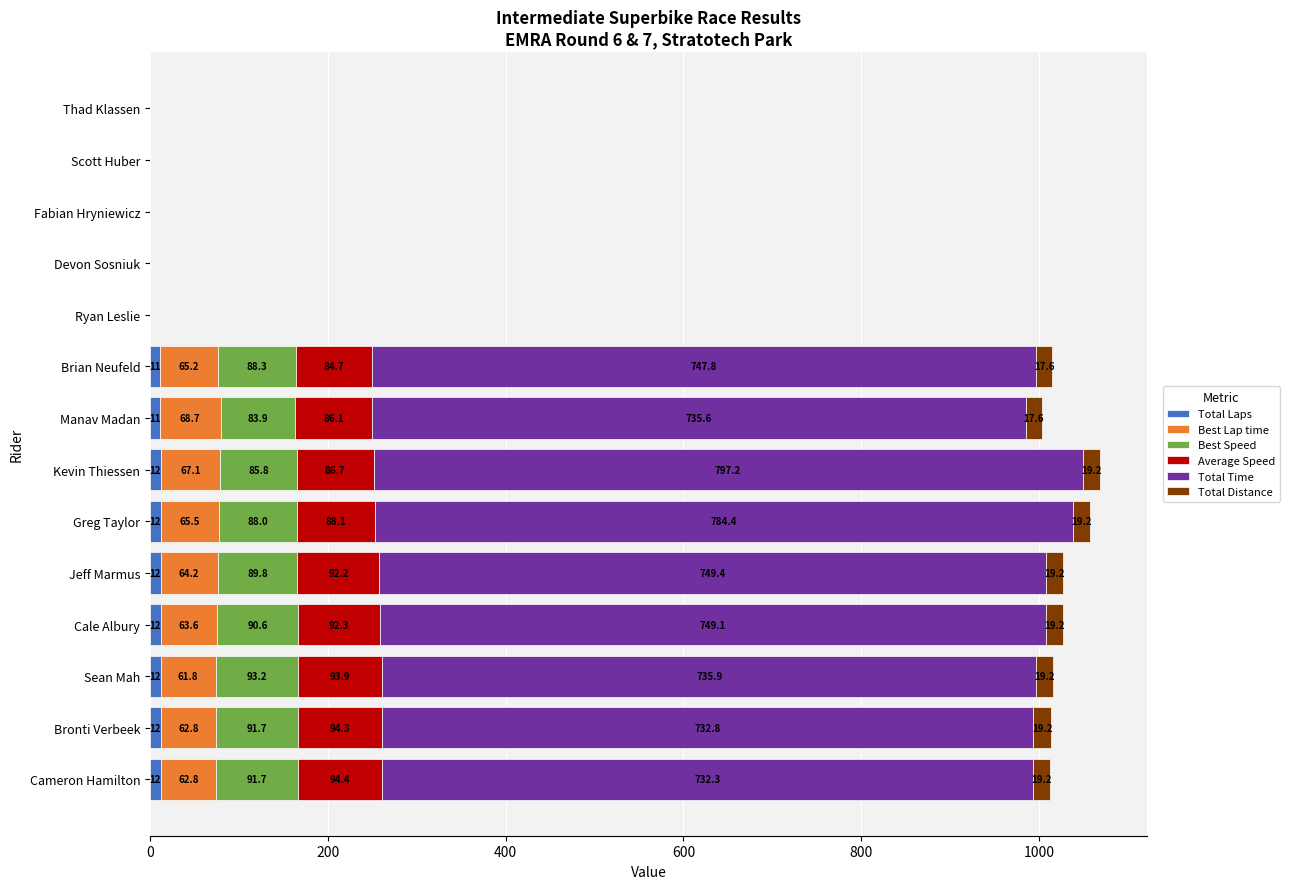

True or false: Total Laps has a value of 11.0 at Manav Madan.

True